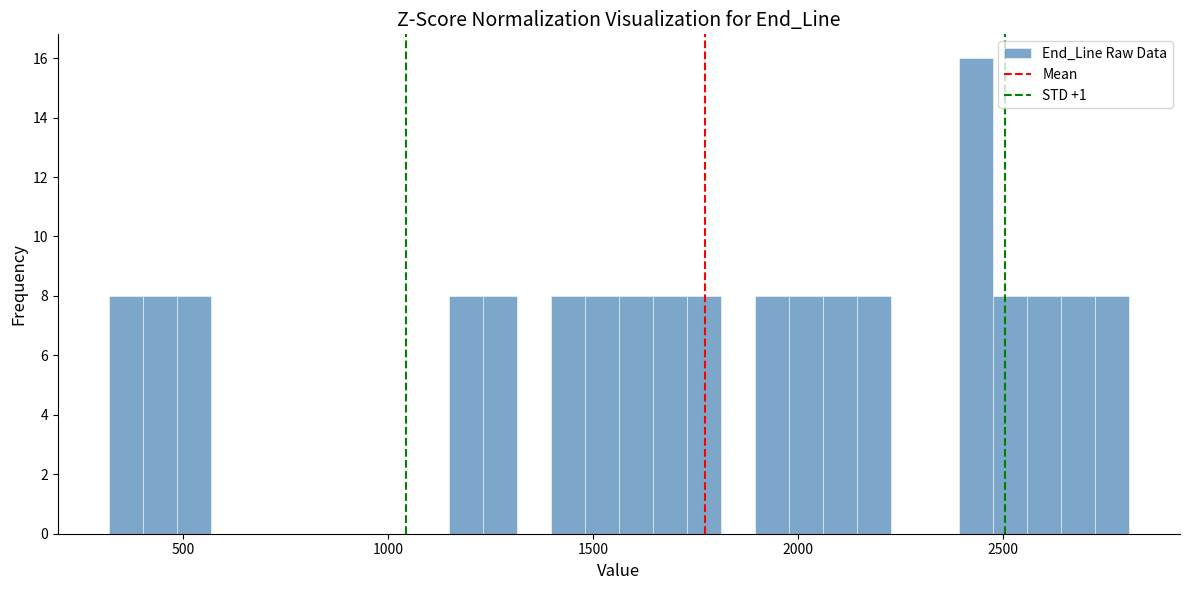

Around what value on the x-axis is the tallest bar? Give the approximate position of its centre, as read against the axis.

2450